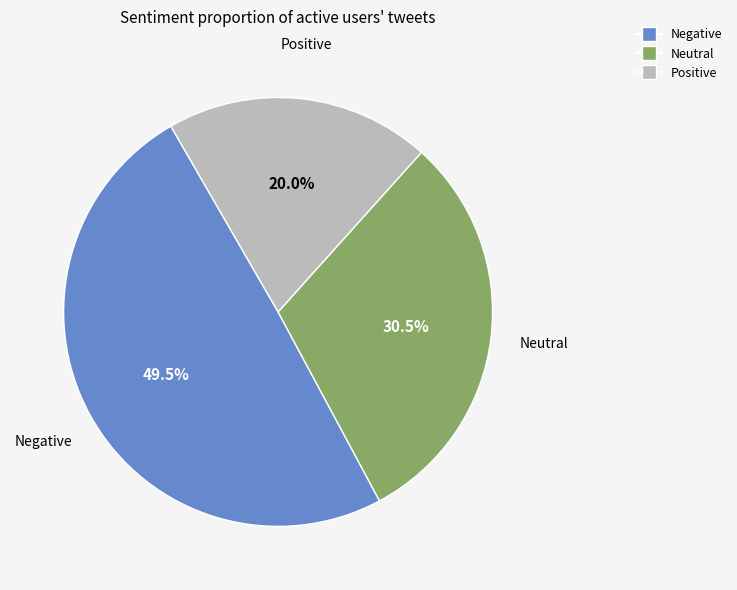

Is there any slice that represents more than half of the pie?

No